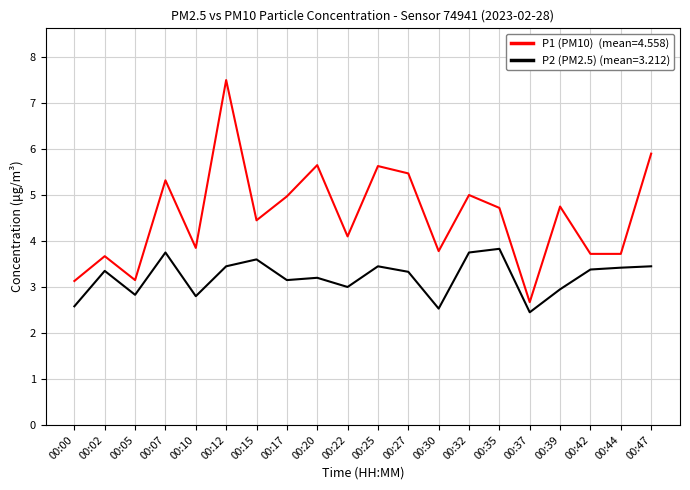

Count the number of data series in this chart.

2